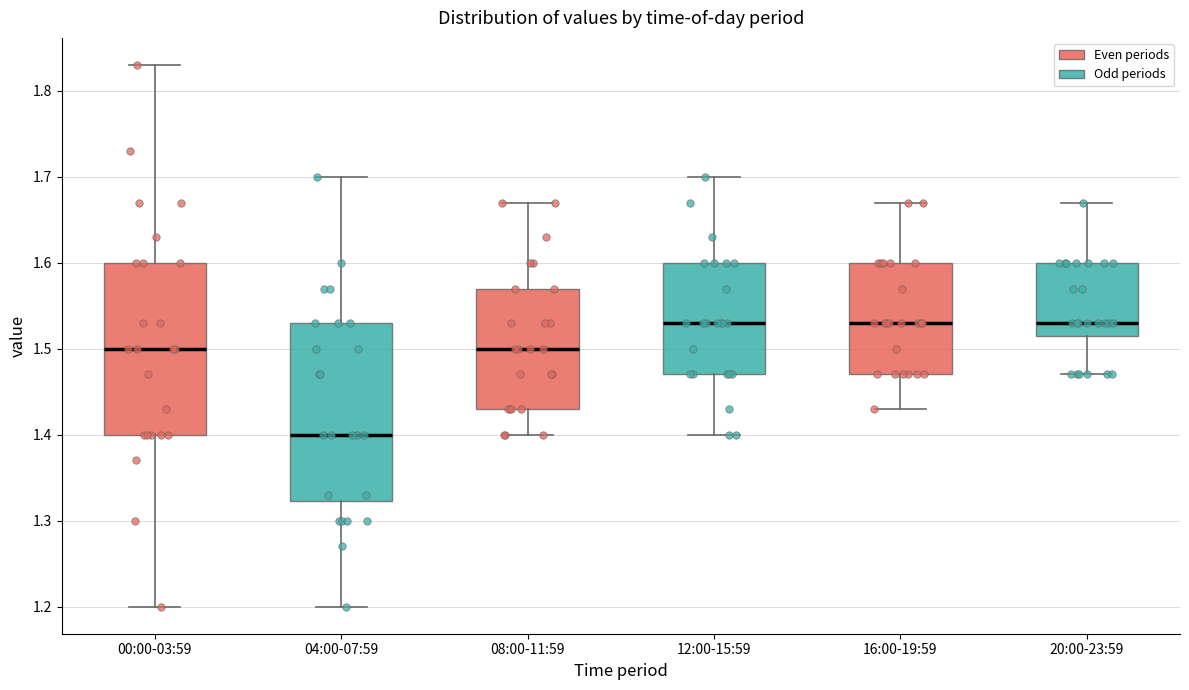

Reading left to right, read every box against the y-axis: the position of its median line, the range the box covers, and the ends of its whiskers. The values are not printed on the chart, so give them approximately, as read against the axis.

00:00-03:59: median 1.50, box 1.40 to 1.60, whiskers 1.20 to 1.83
04:00-07:59: median 1.40, box 1.32 to 1.53, whiskers 1.20 to 1.70
08:00-11:59: median 1.50, box 1.43 to 1.57, whiskers 1.40 to 1.67
12:00-15:59: median 1.53, box 1.47 to 1.60, whiskers 1.40 to 1.70
16:00-19:59: median 1.53, box 1.47 to 1.60, whiskers 1.43 to 1.67
20:00-23:59: median 1.53, box 1.52 to 1.60, whiskers 1.47 to 1.67